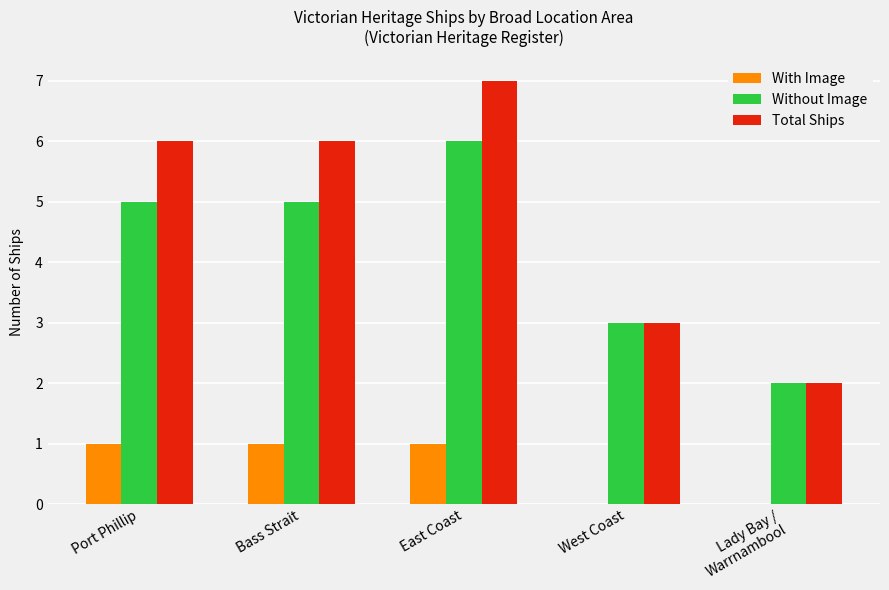

Are the bars horizontal?

No